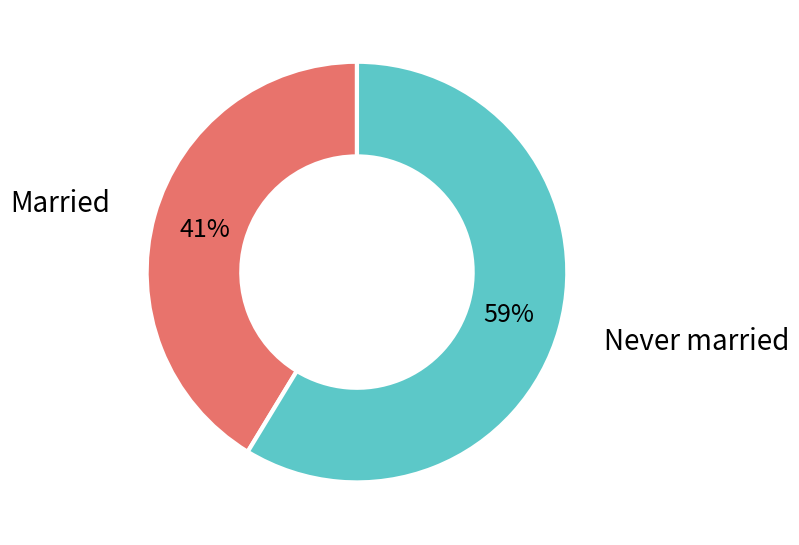

Is it true that Never married is 59% of the pie?

True